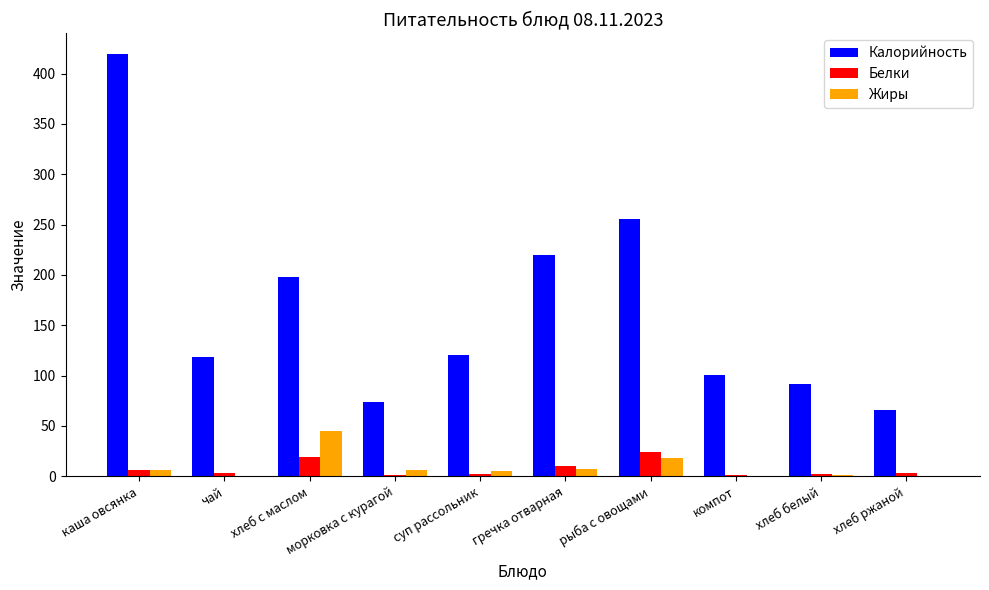

What is the sum of all Калорийность values?

1663.0